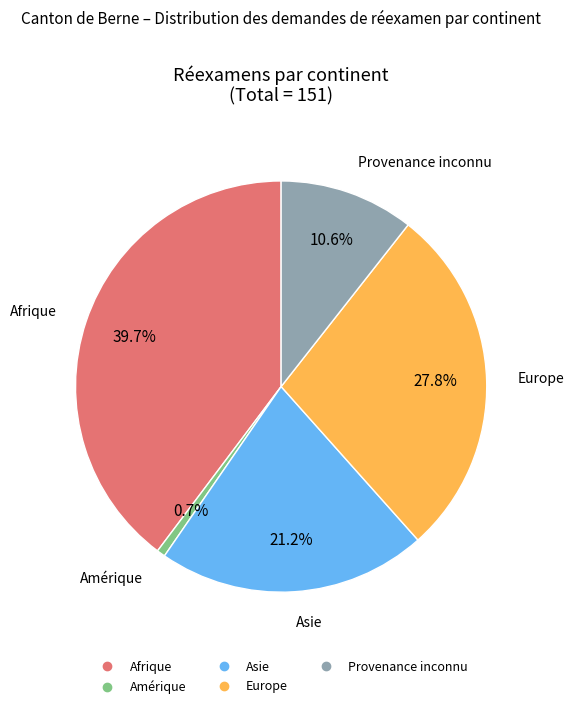

Does any single category account for the majority?

No